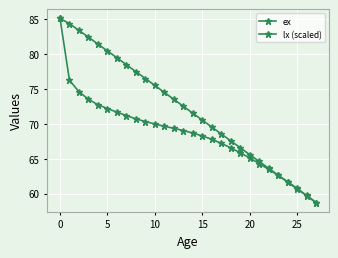

What is the highest value of the lx (scaled) series?

85.1